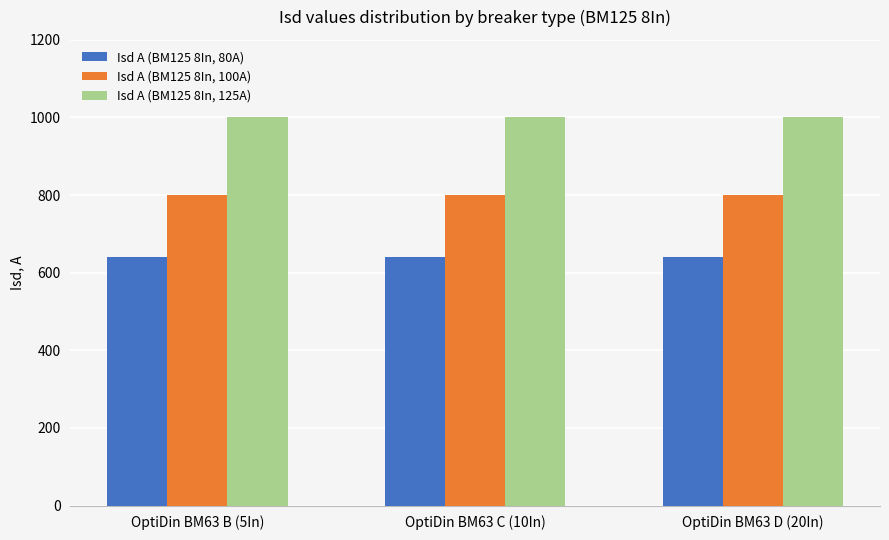

Count the number of data series in this chart.

3